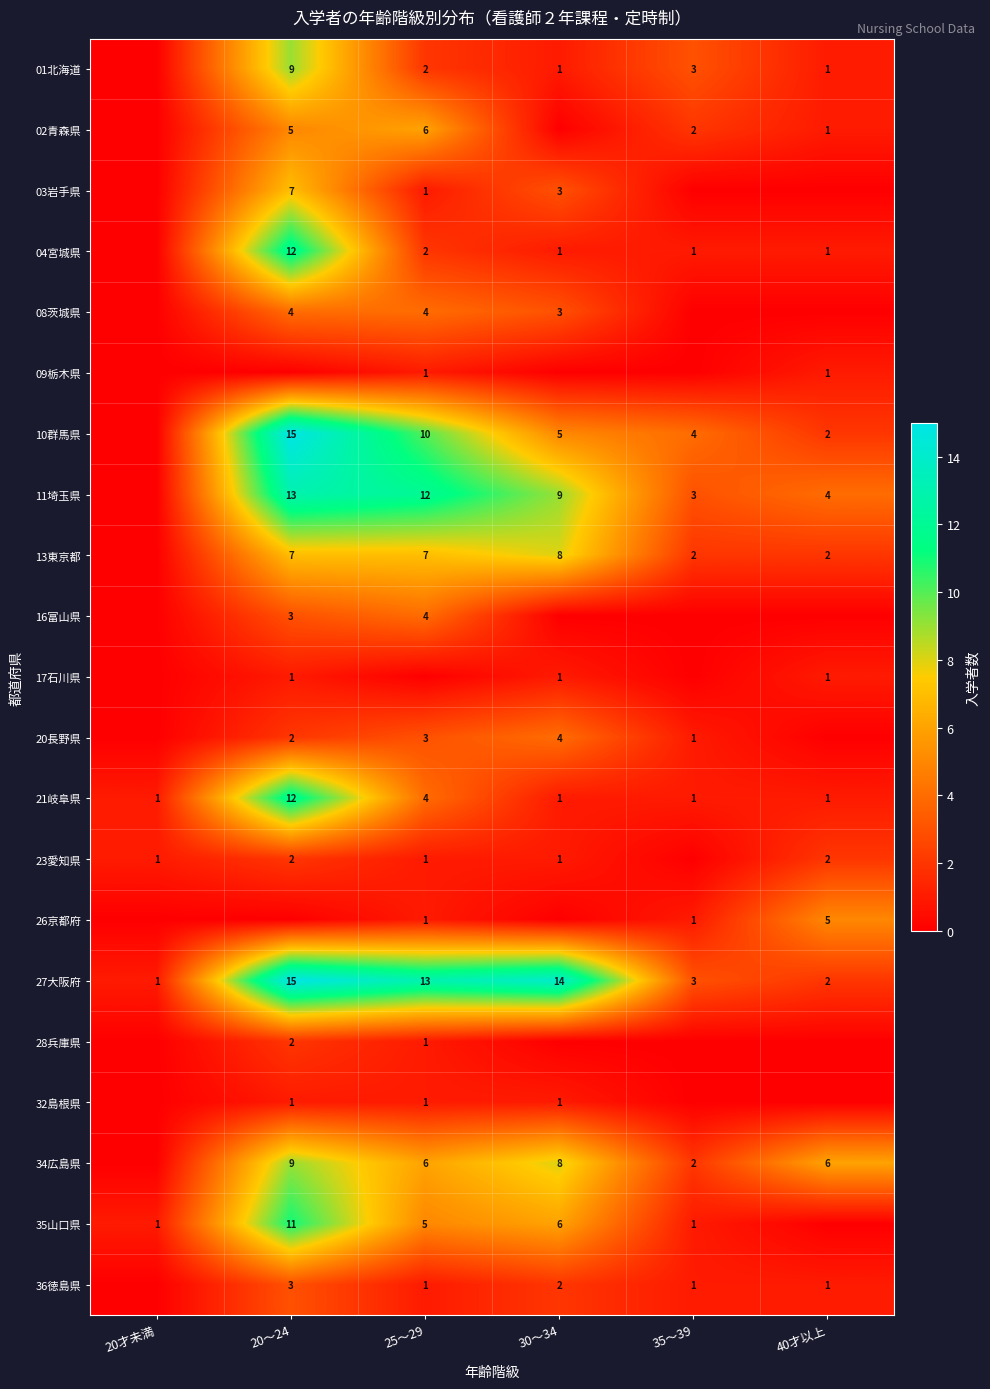

At which label does 27大阪府 first exceed 13?

20～24